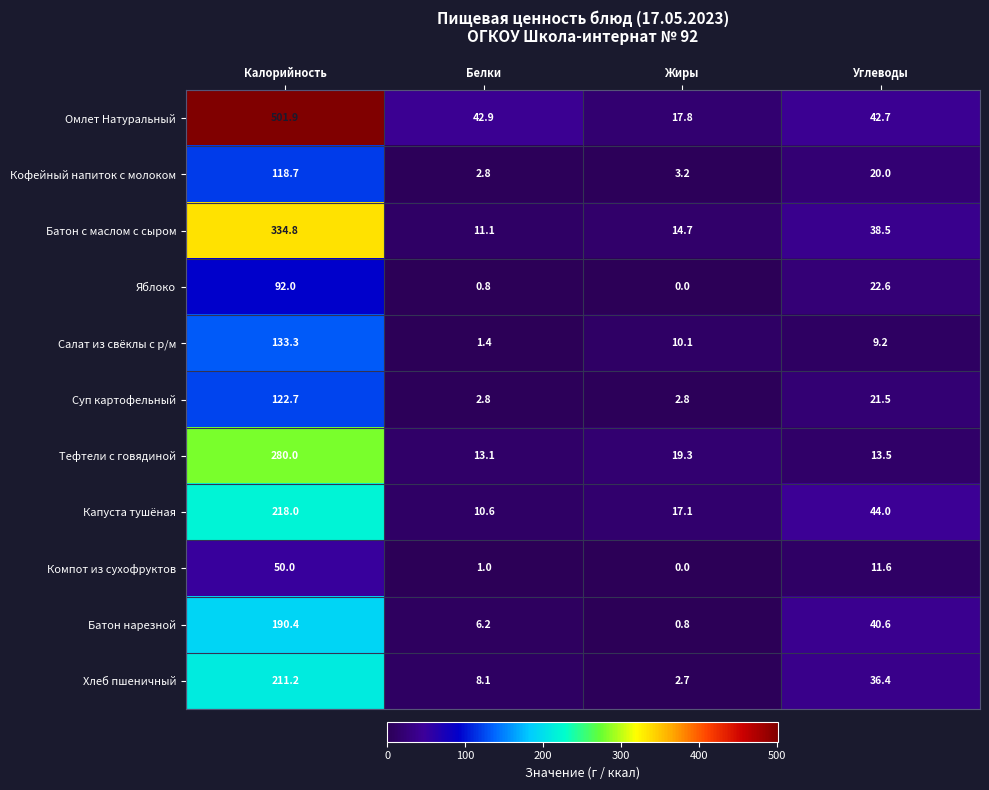

Where does the Омлет Натуральный series first go above 42?

Калорийность